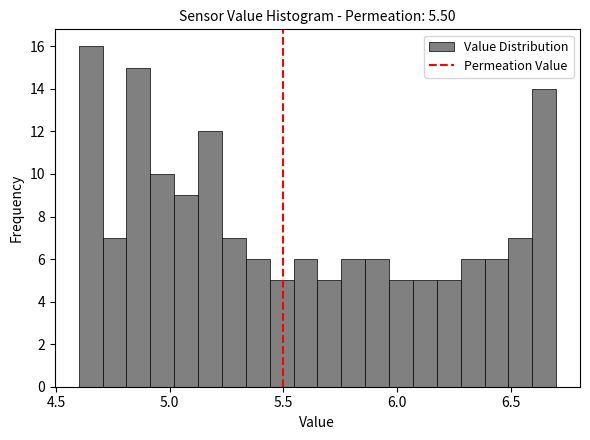

Read against the x-axis, roughly where is the centre of the tallest bar?

4.65